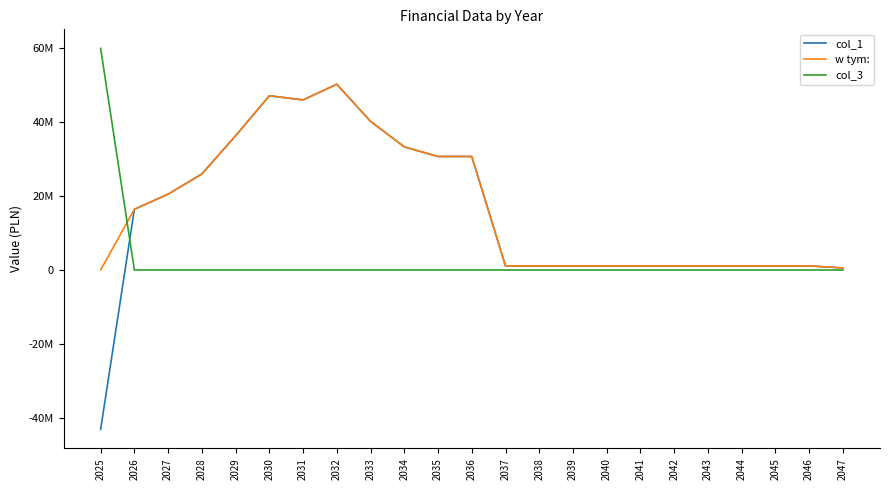

Where is w tym: nearest to the value 25060337?

2028